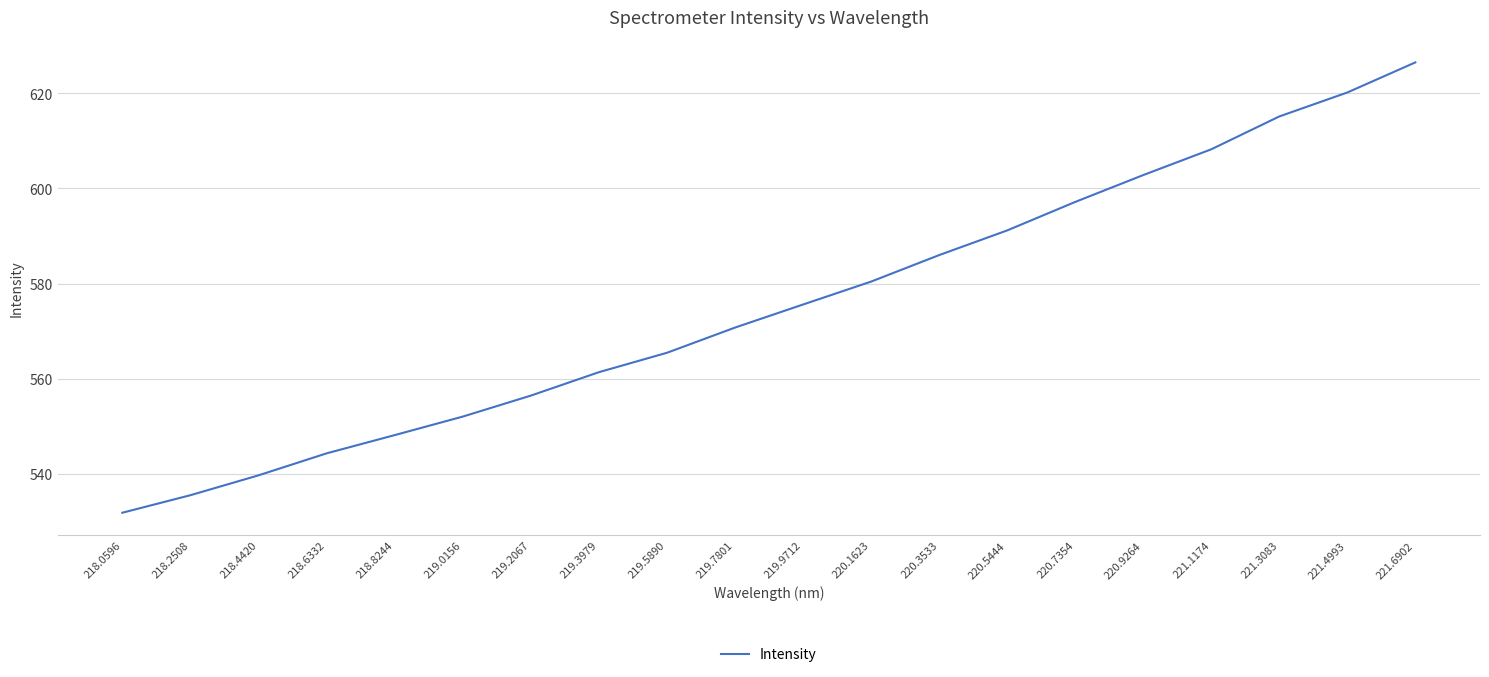

What is the approximate value at 220.5444?

591.2